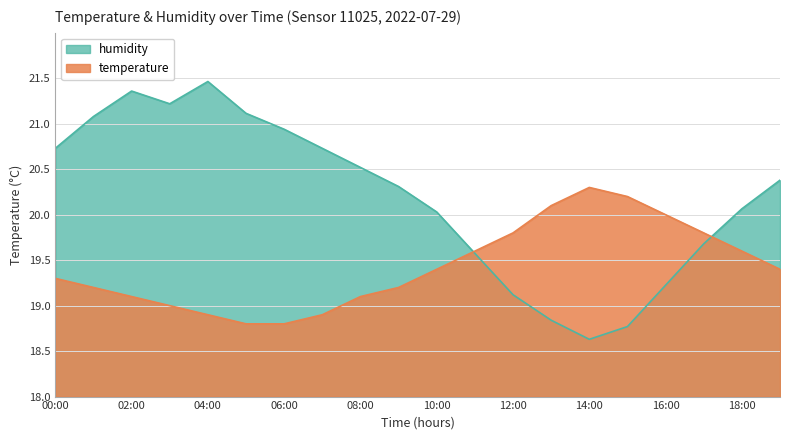

The value of temperature at 07:00 is 29.6. True or false?

False